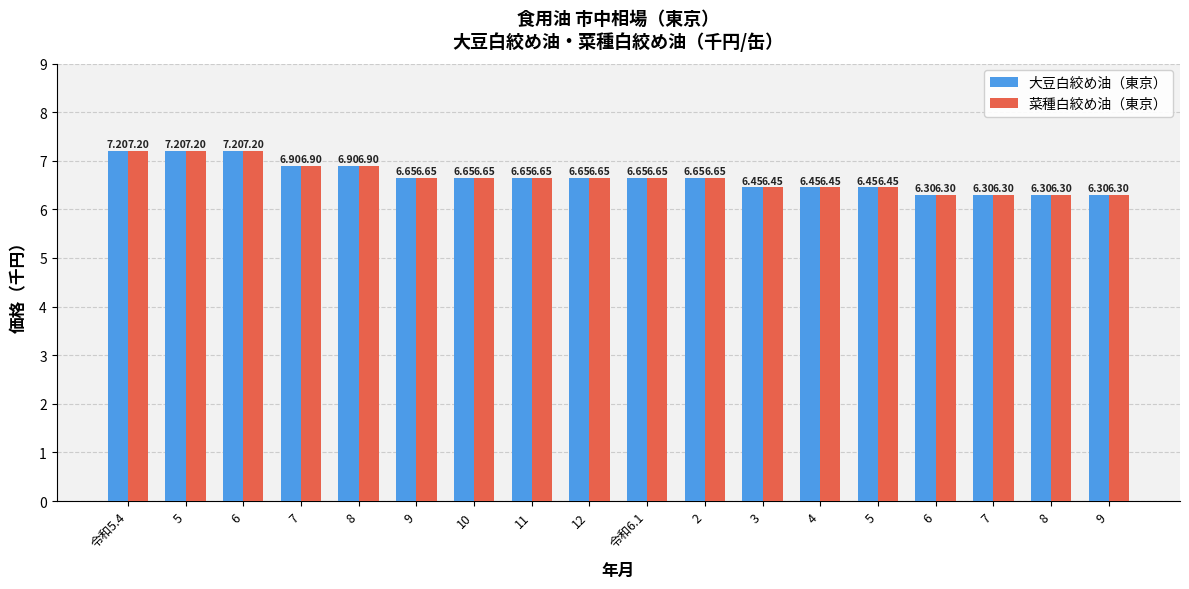

Are the bars grouped side by side (vs. stacked)?

Yes